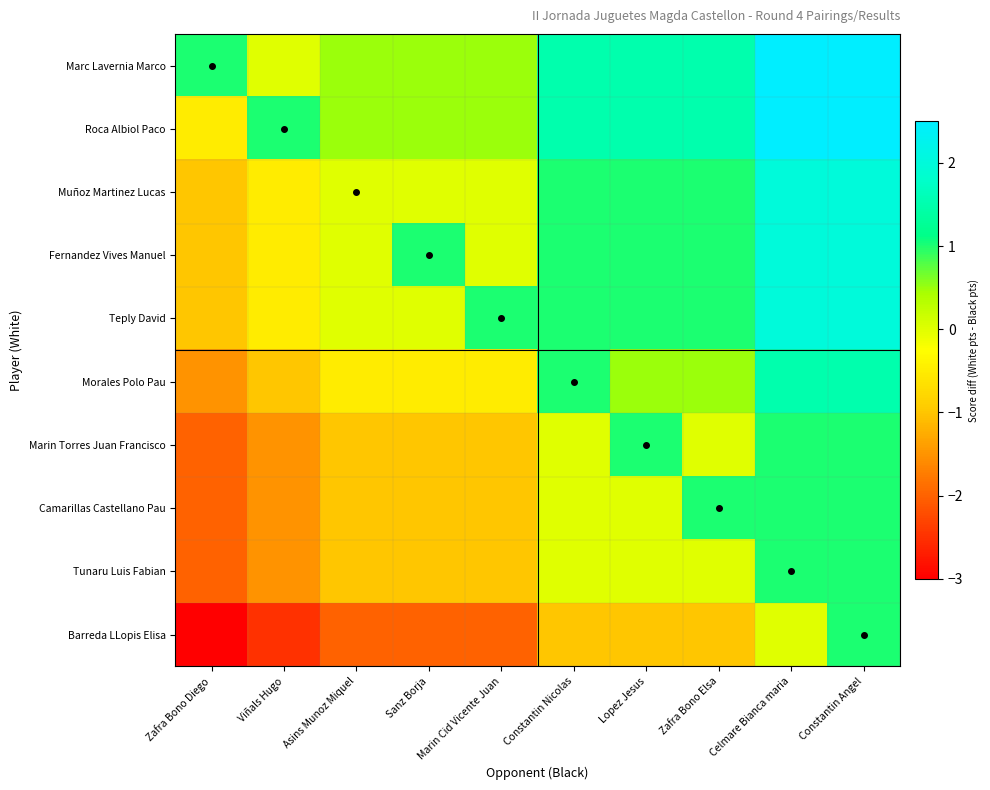

What is the difference between the highest and lowest values at Zafra Bono Elsa?

2.5